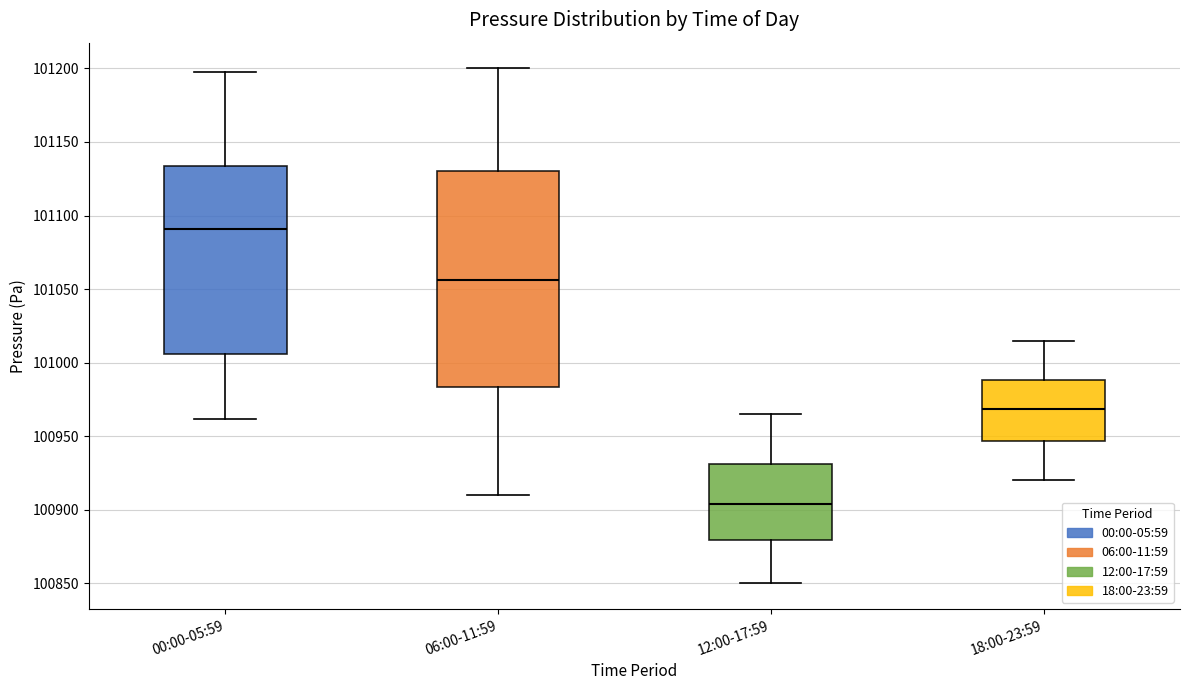

Reading left to right, transcribe this box plot: for each box, give where its median line is, the range the box spans, and where its two whiskers end, as read against the y-axis. The values are not printed on the chart, so give them approximately, as read against the axis.

00:00-05:59: median 101090, box 101005 to 101135, whiskers 100960 to 101200
06:00-11:59: median 101055, box 100985 to 101130, whiskers 100910 to 101200
12:00-17:59: median 100905, box 100880 to 100930, whiskers 100850 to 100965
18:00-23:59: median 100970, box 100945 to 100990, whiskers 100920 to 101015